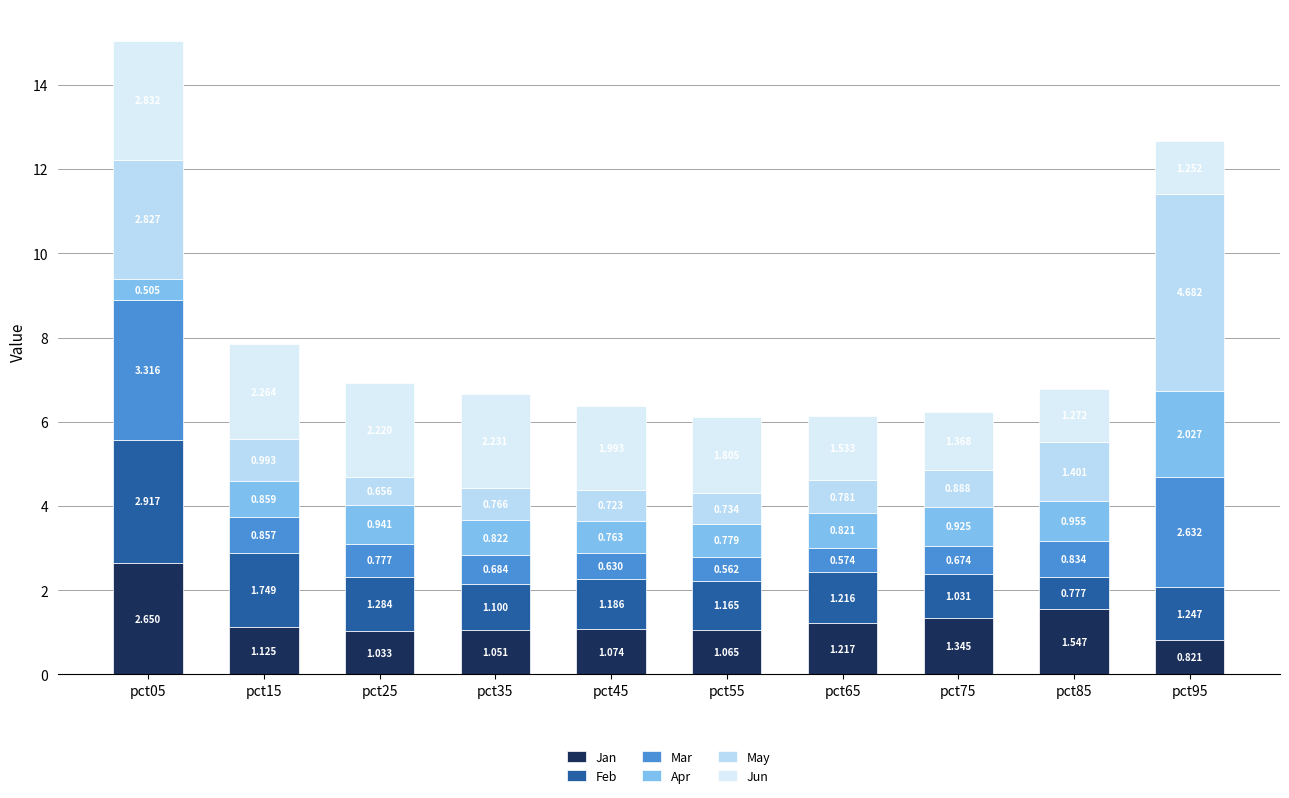

Where is Jun nearest to the value 2?

pct45